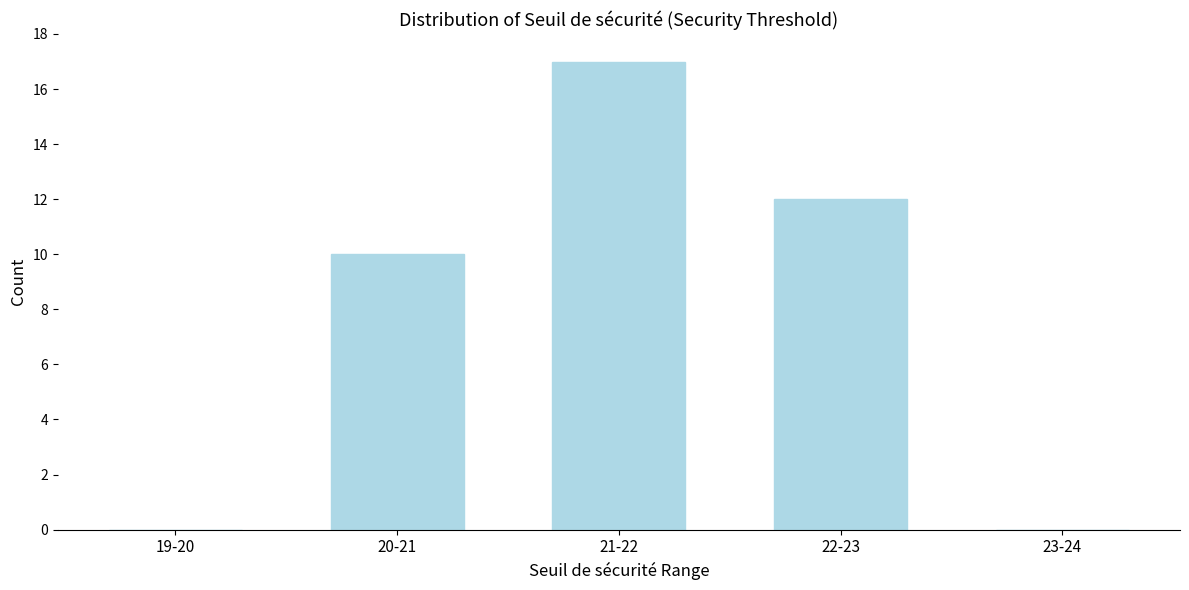

Reading right to left, extract all data points from this chart.

23-24=0	22-23=12	21-22=17	20-21=10	19-20=0